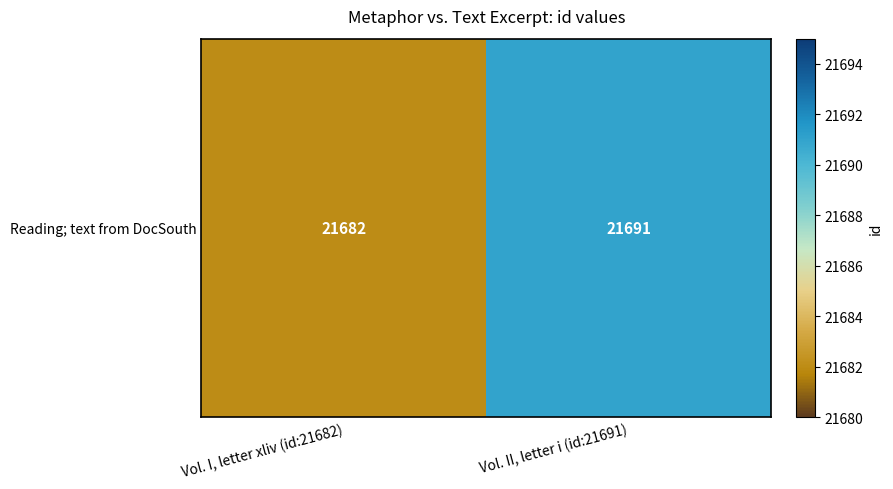

What is the smallest value displayed?

21682